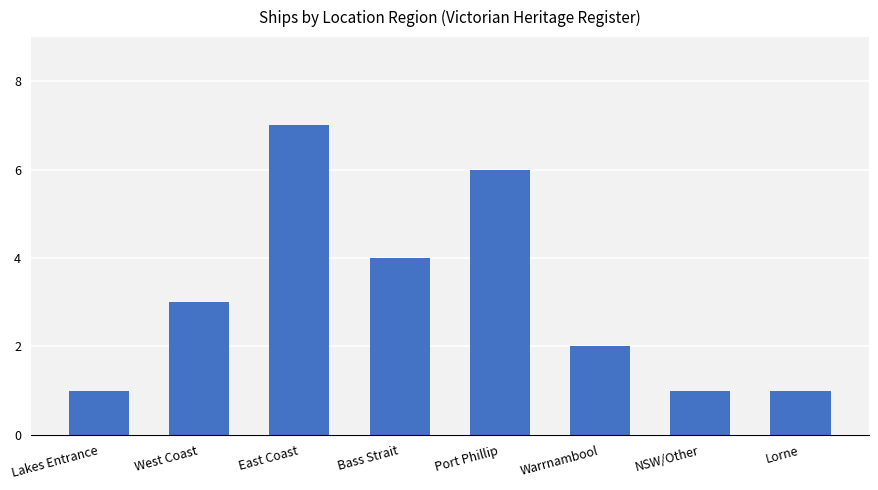

What is the sum of the values at Lakes Entrance and Lorne?

2